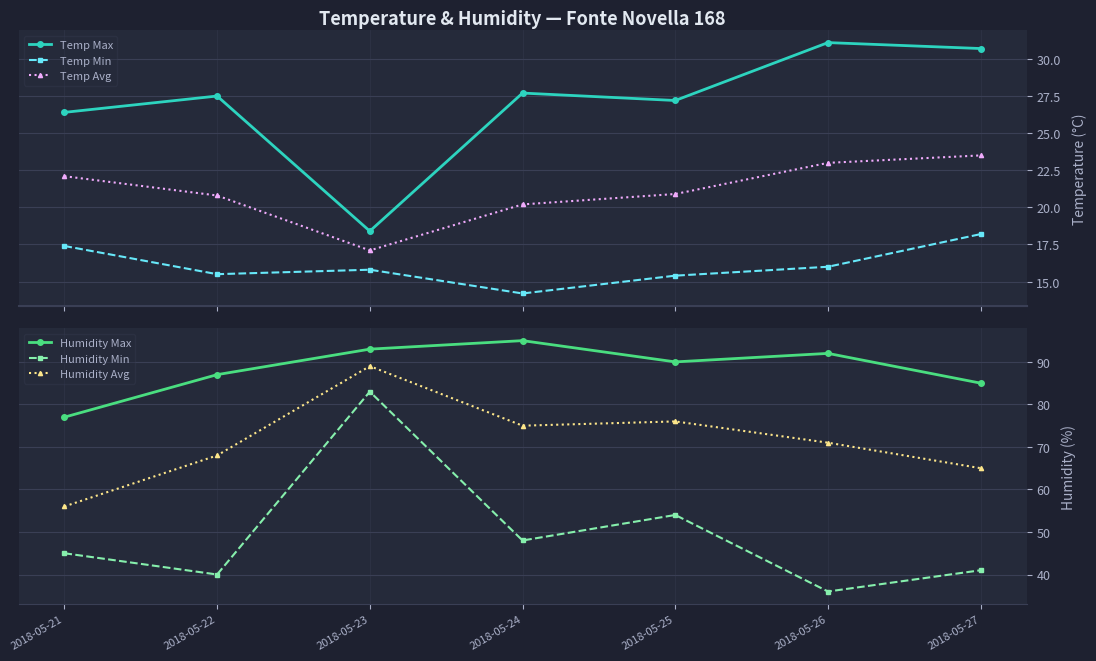

What is the lowest value of the Temp Max series?

18.4